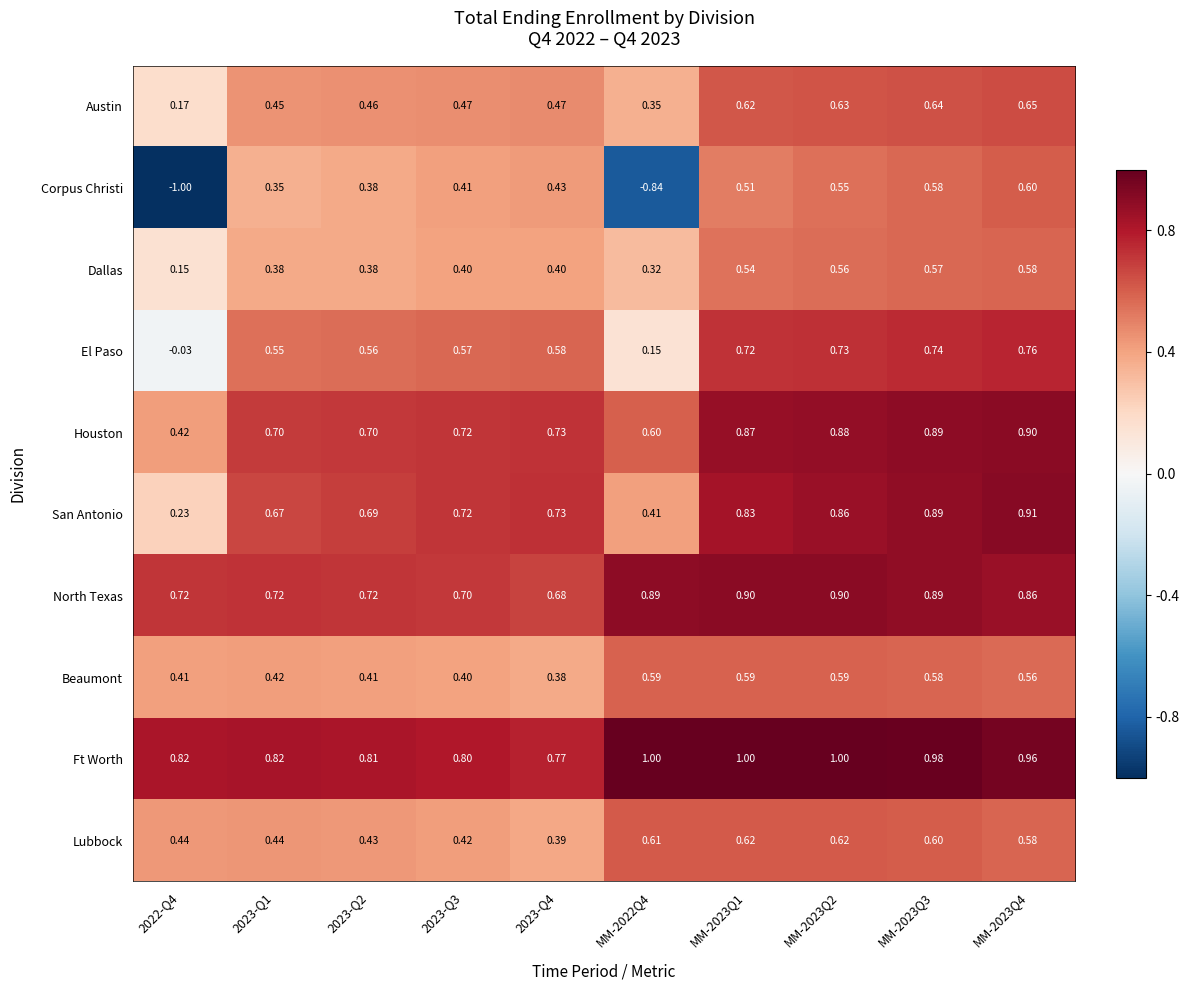

Which series has the largest total across all categories?

Ft Worth